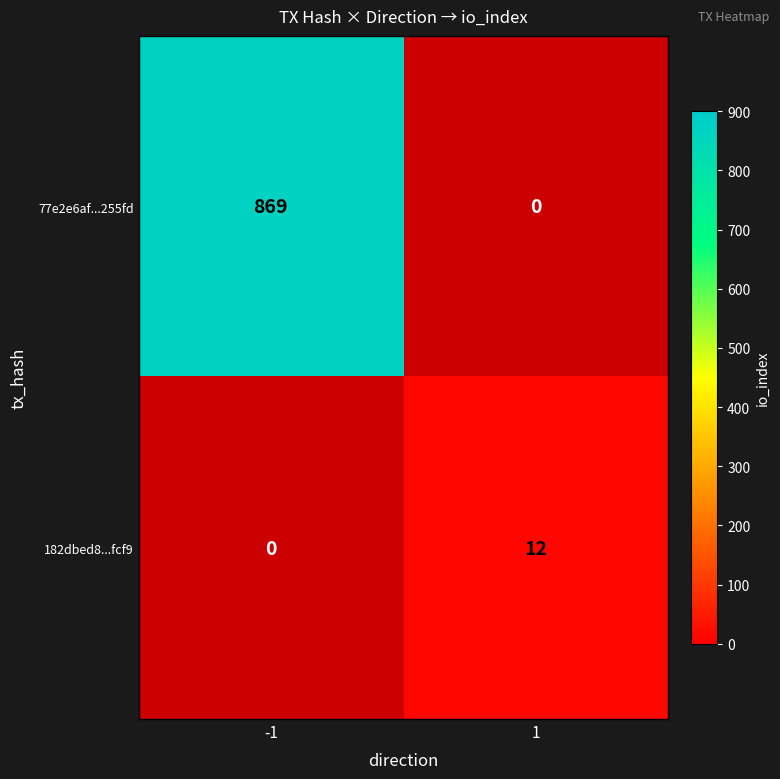

The 182dbed8...fcf9 series shows 18 at 1. True or false?

False